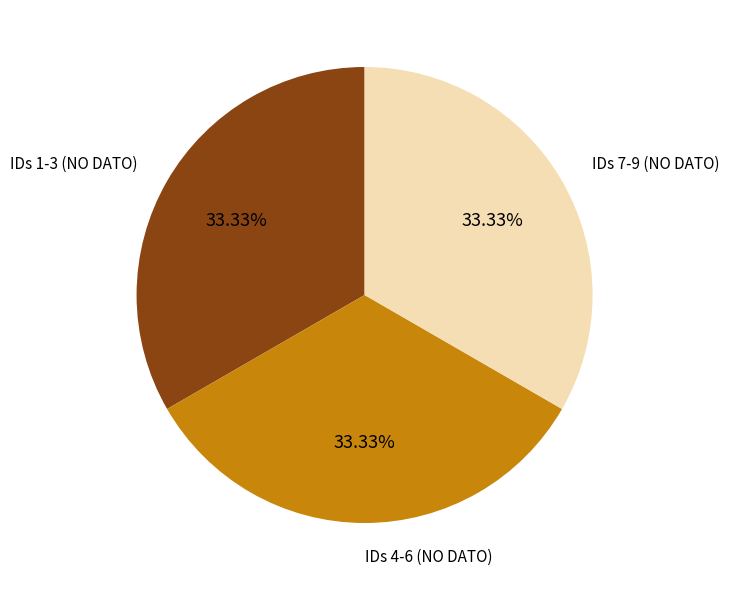

Approximately how many times larger is the value at IDs 7-9 (NO DATO) compared to IDs 1-3 (NO DATO)?

1.0